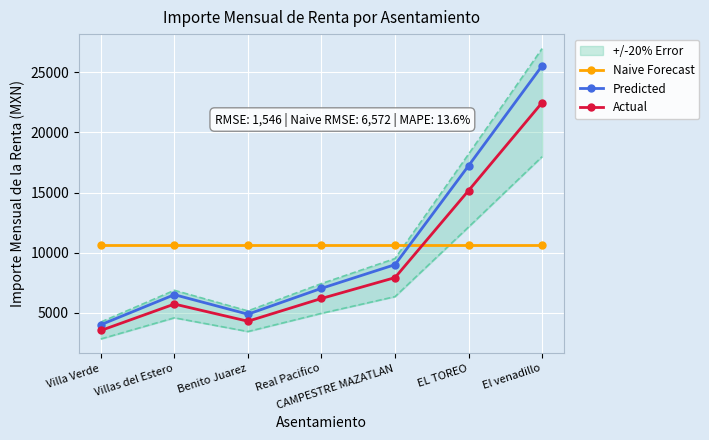

What are all the series names shown in the legend?

Naive Forecast, Predicted, Actual